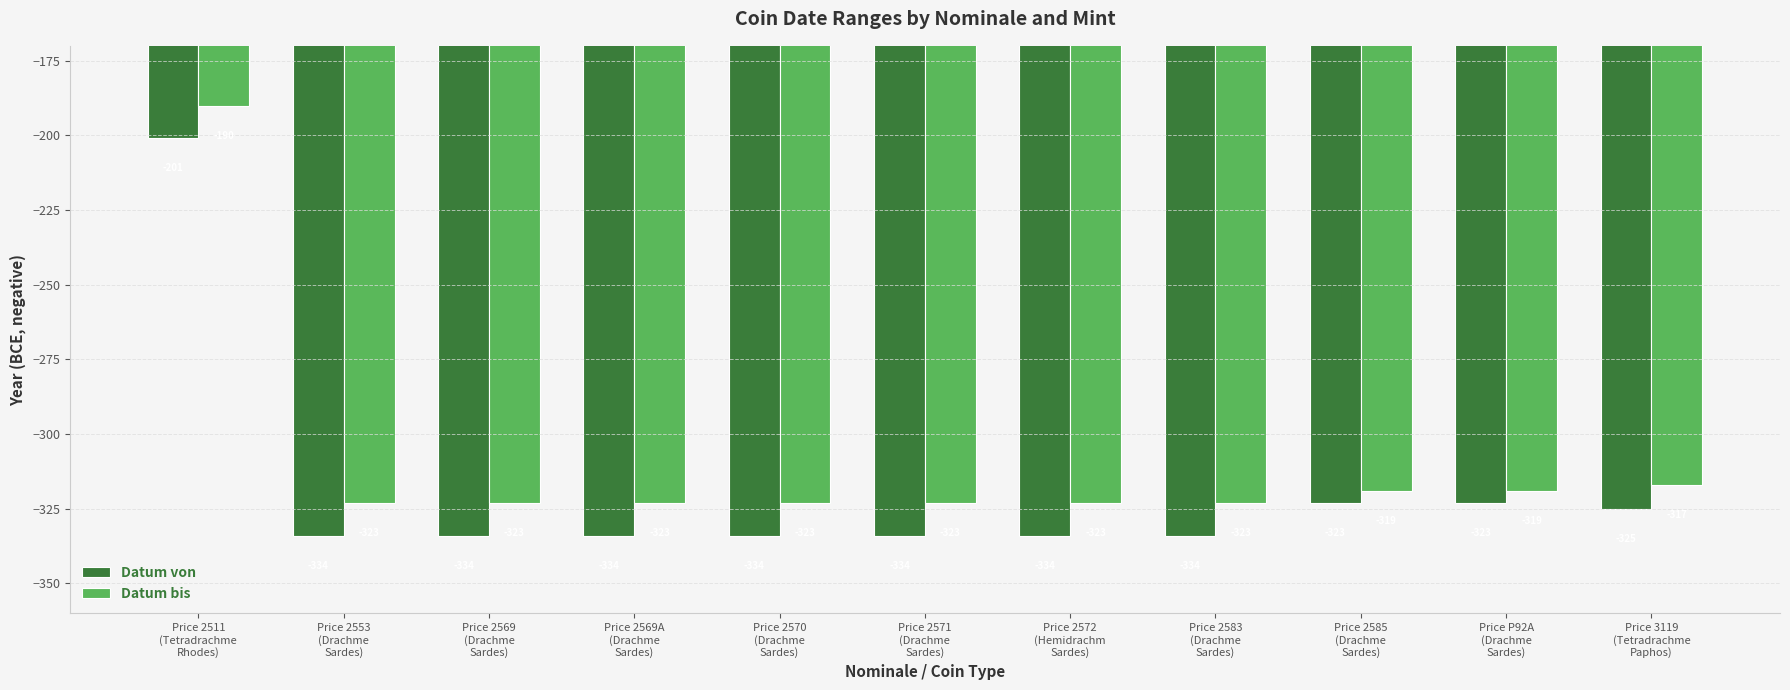

Are the bars grouped side by side (vs. stacked)?

Yes